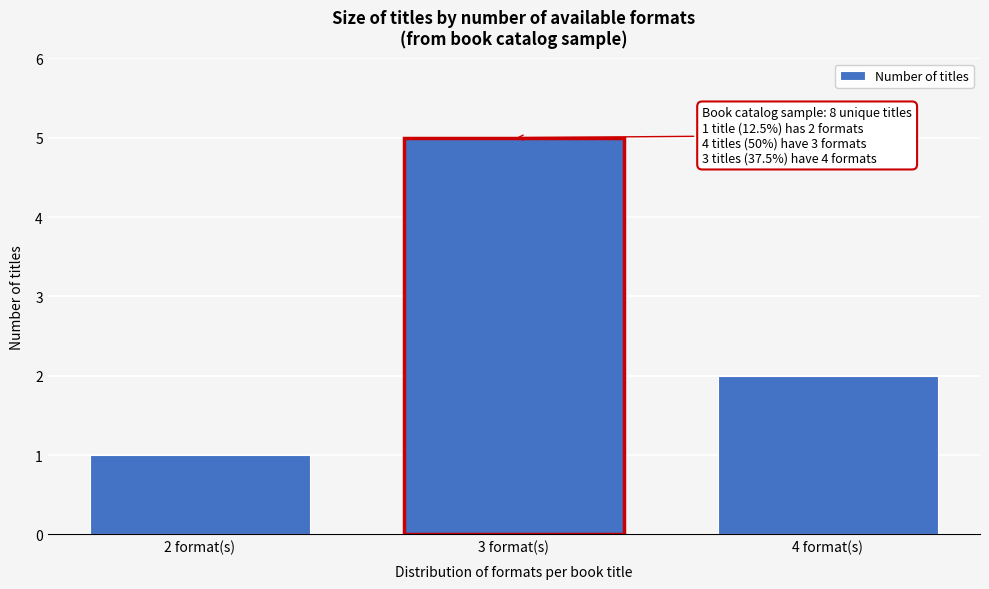

Reading left to right, extract all data points from this chart.

2 format(s)=1	3 format(s)=5	4 format(s)=2